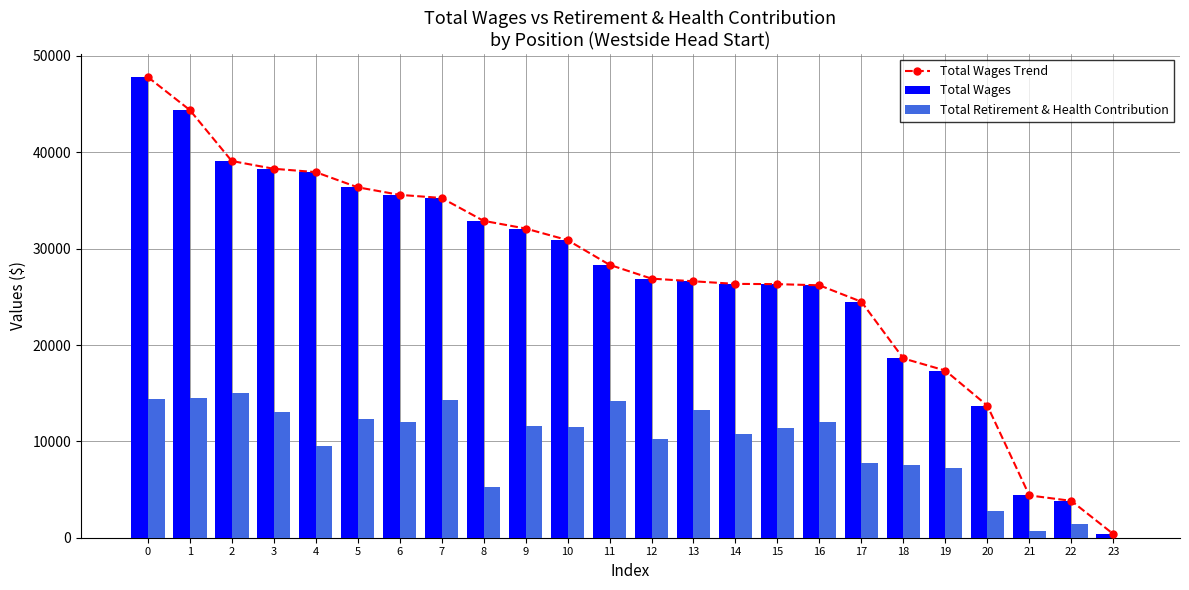

What is the highest value of the Total Wages series?

47816